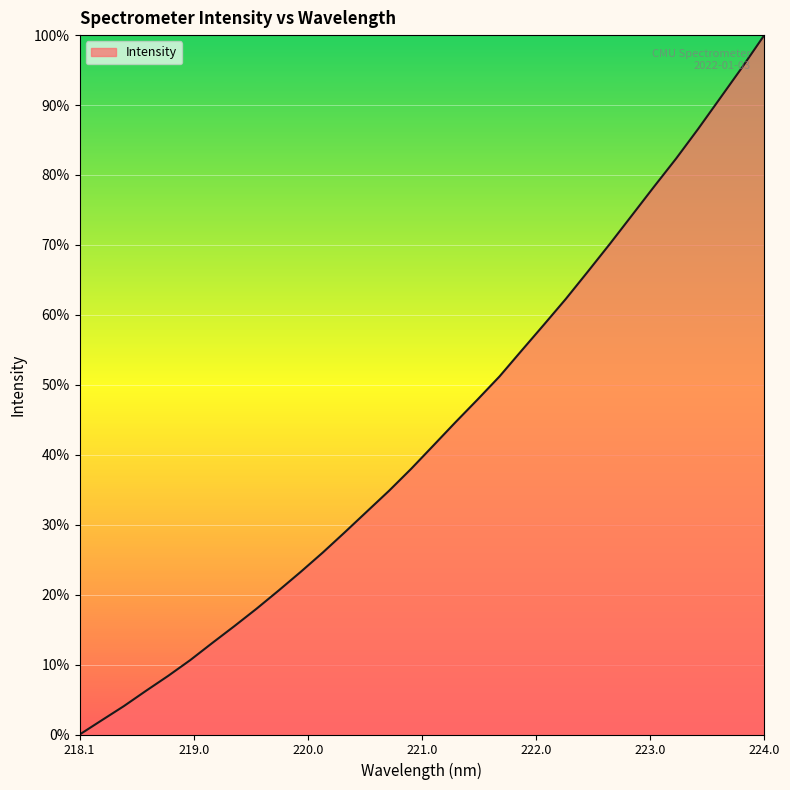

What is the maximum value shown in the chart?

100.0